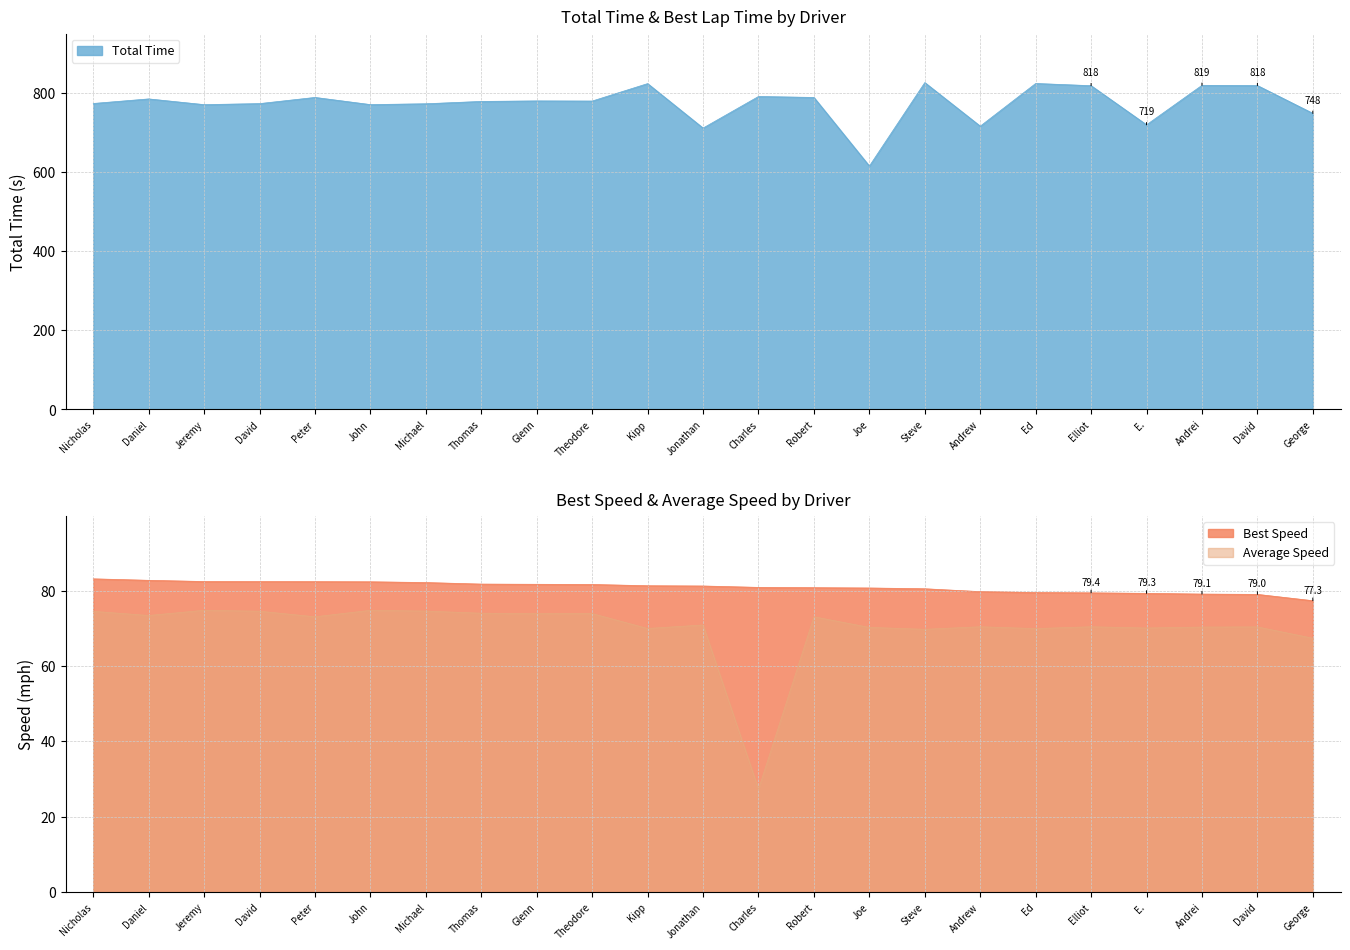

Is it true that Average Speed equals 73.1 at Robert?

True